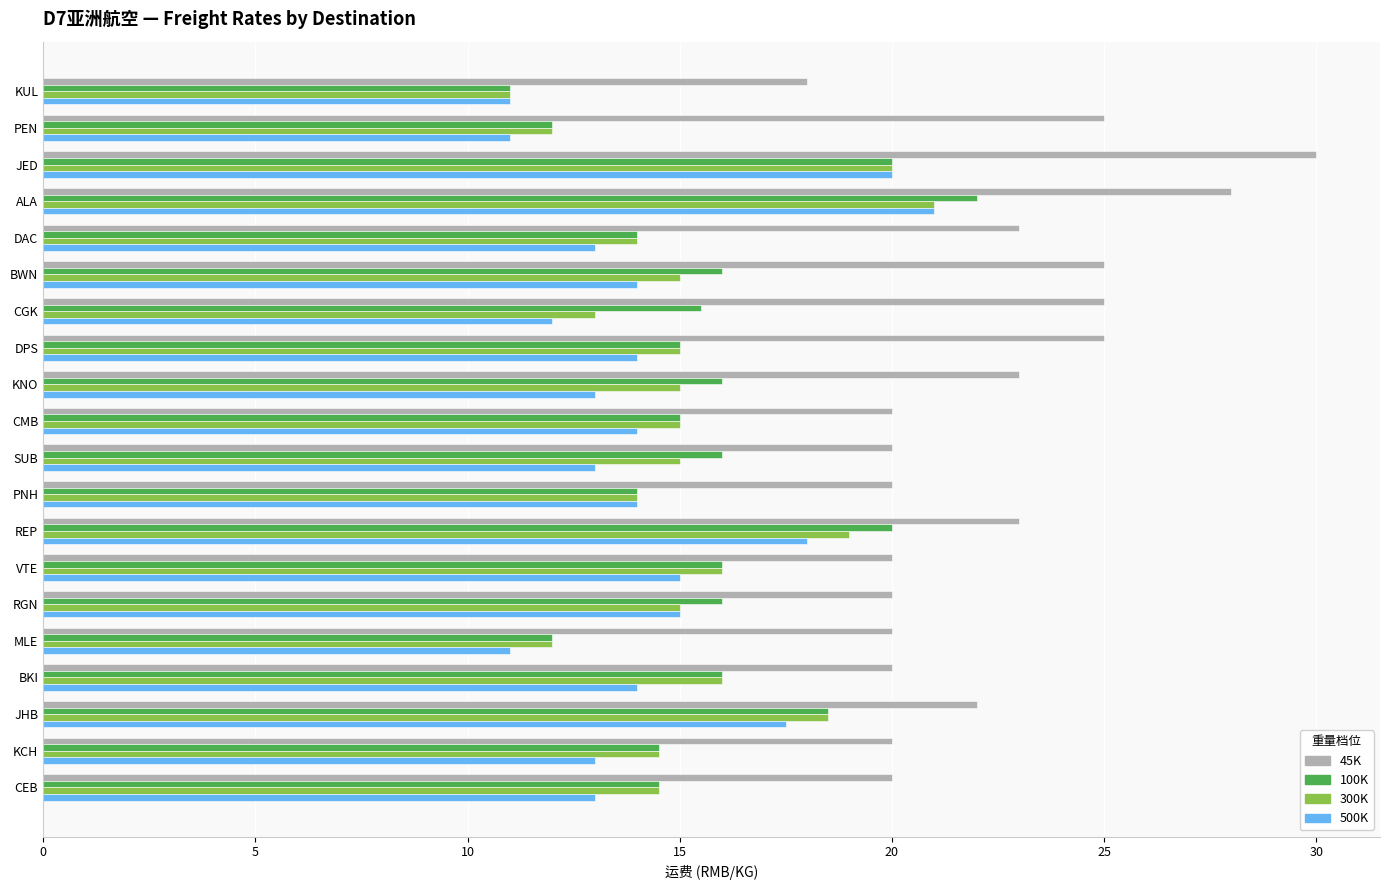

Which series has the largest total across all categories?

45K